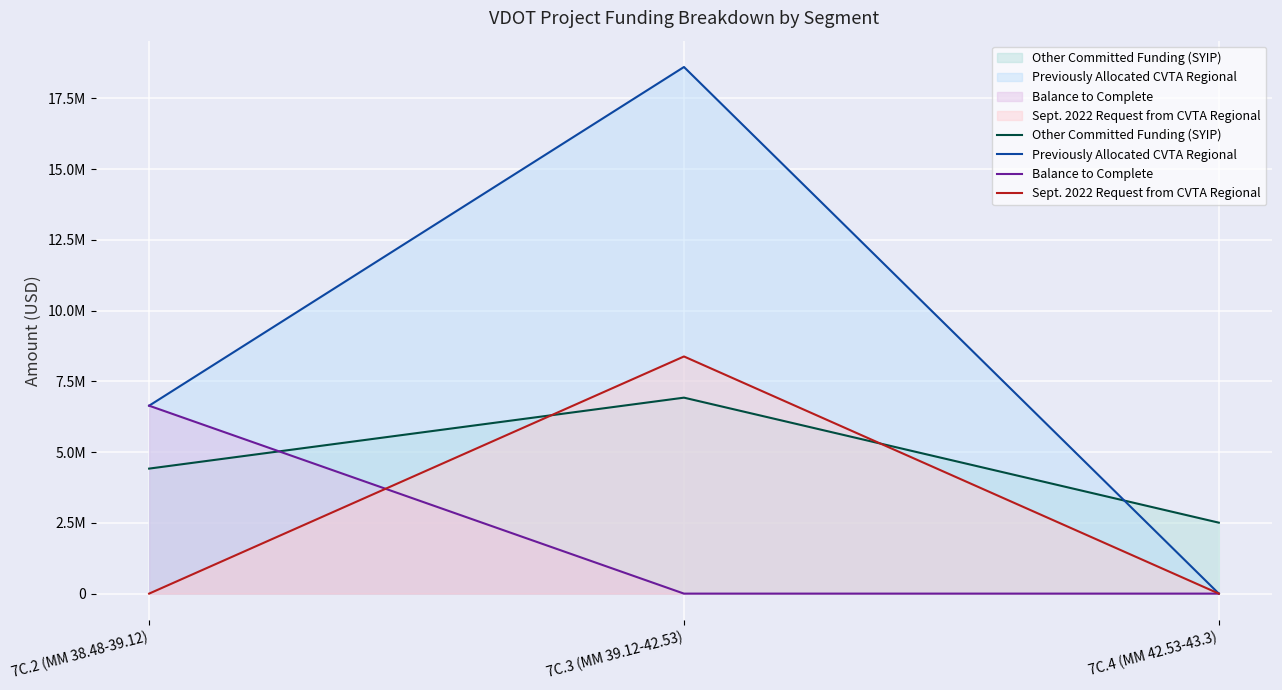

The Balance to Complete (line) series shows 6641399.0 at 7C.2 (MM 38.48-39.12). True or false?

True